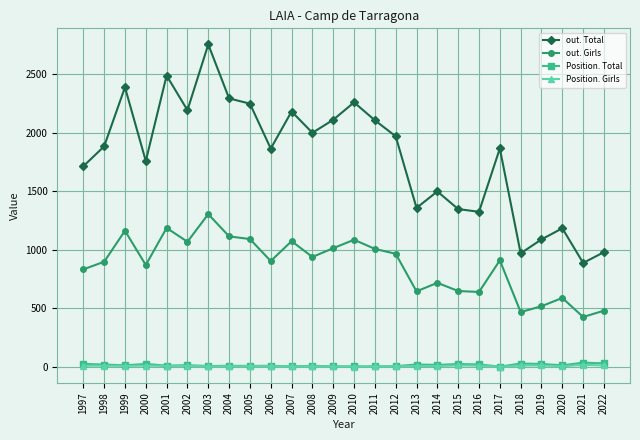

What are all the series names shown in the legend?

out. Total, out. Girls, Position. Total, Position. Girls